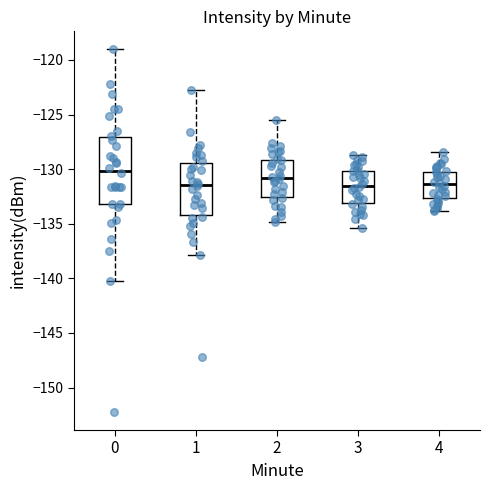

Comparing the boxes themselves (not the whiskers), which one is the tallest?

0